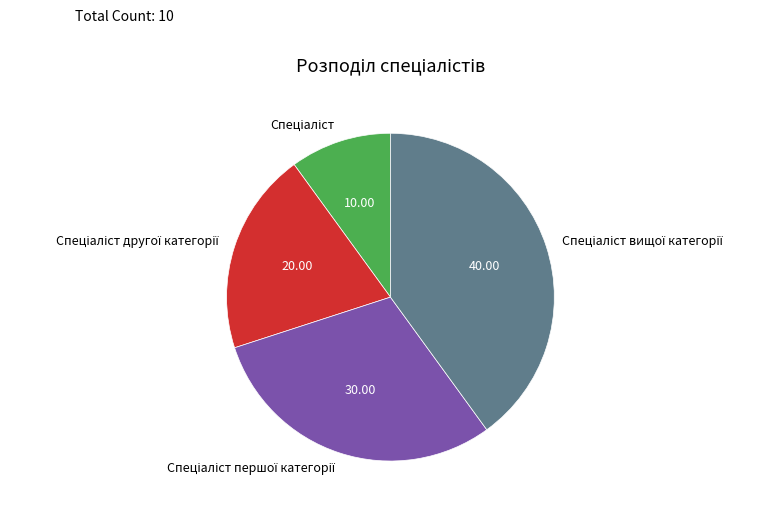

Is there a majority slice in this chart?

No